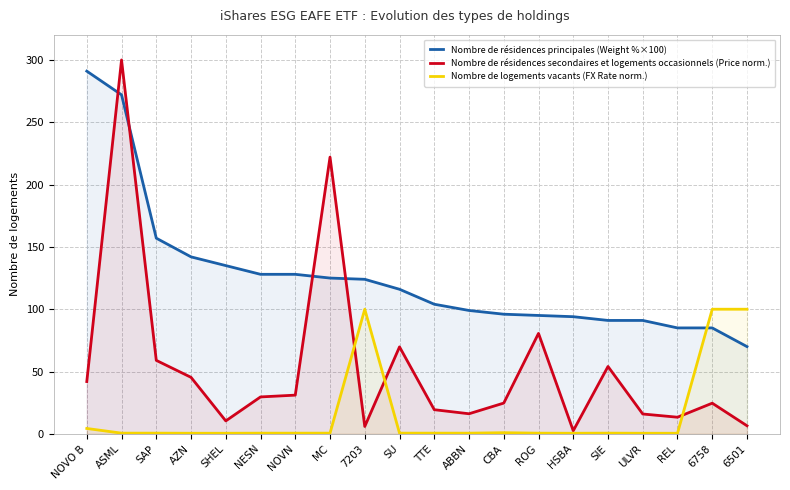

Which category has the lowest value in the Nombre de résidences principales (Weight %×100) series?

6501